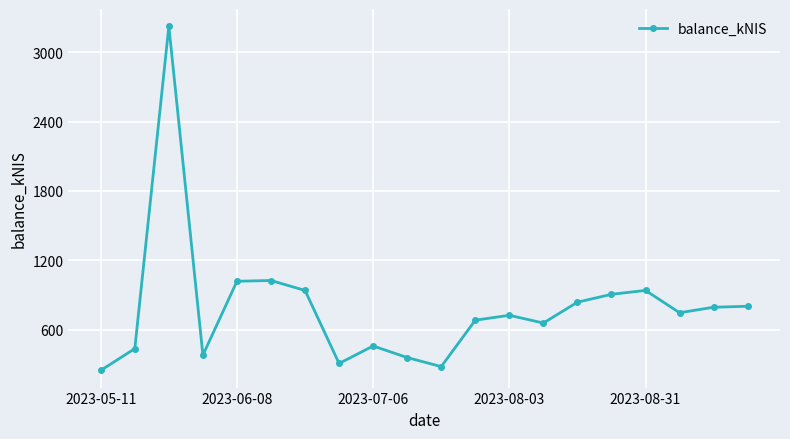

What is the minimum value shown in the chart?

248.3